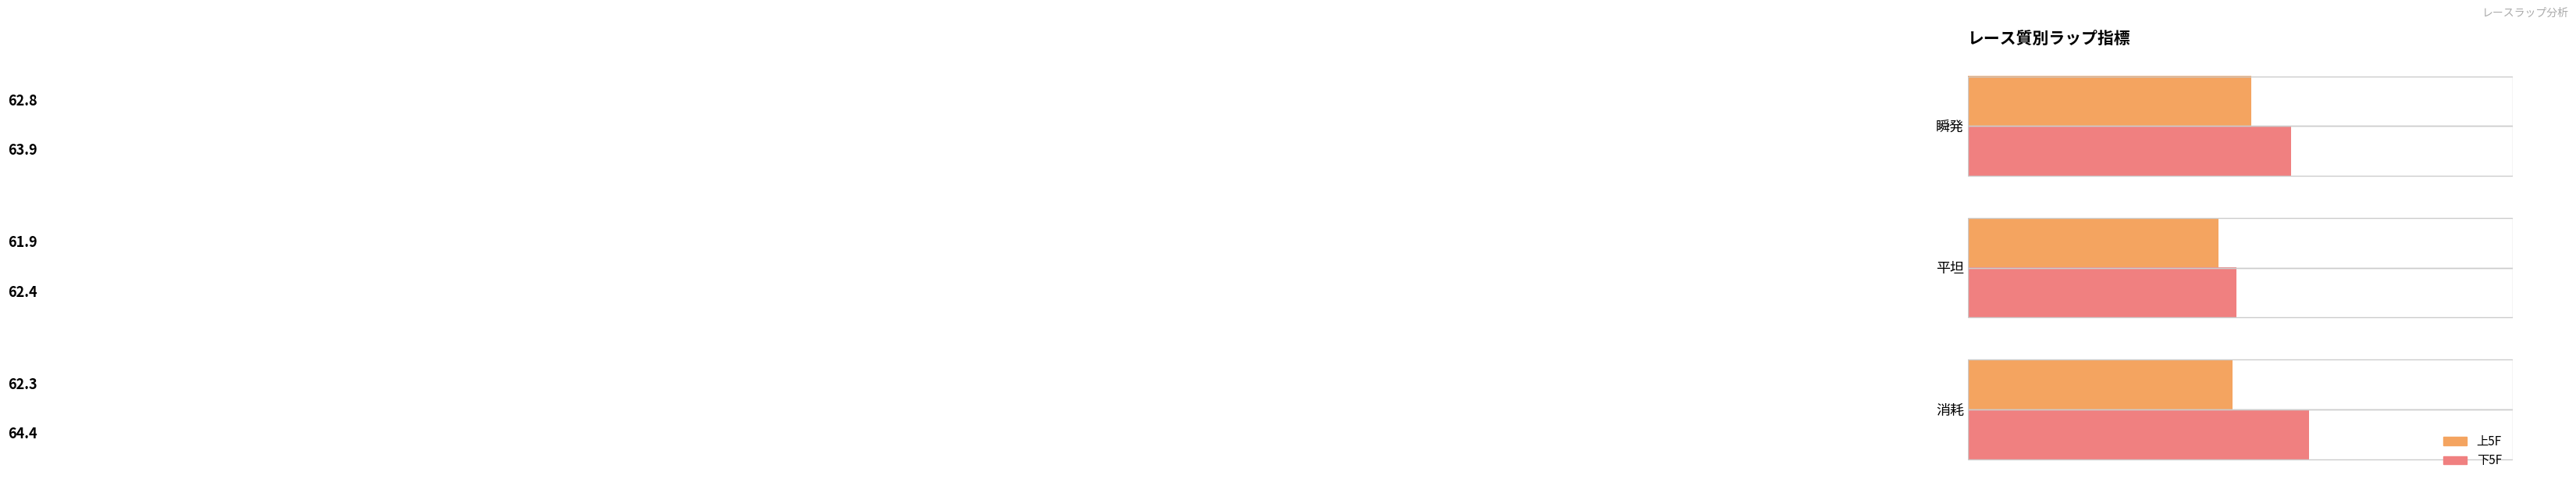

Which series has the largest range (max minus min)?

下5F